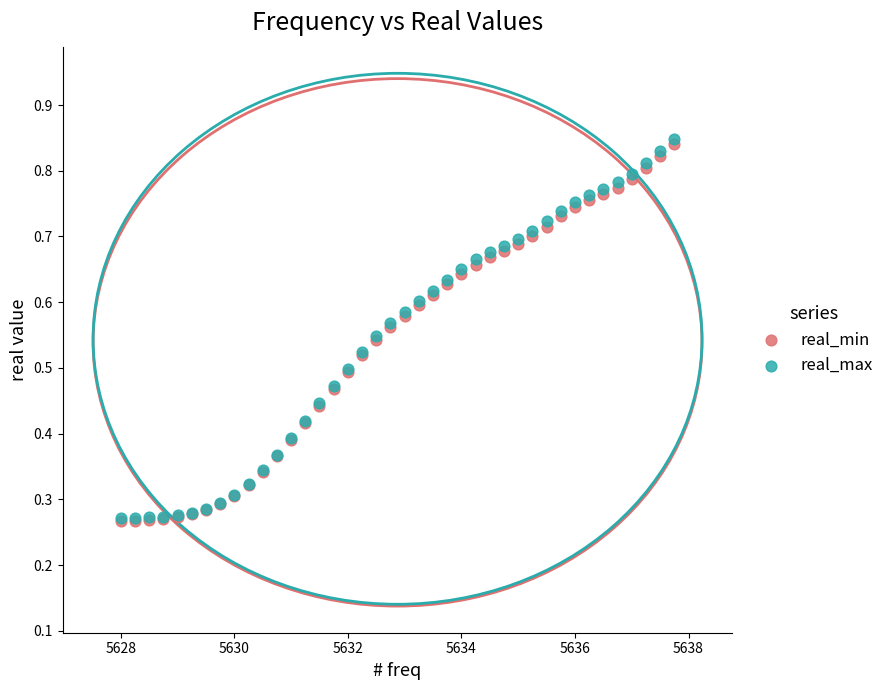

What are all the series names shown in the legend?

real_min, real_max